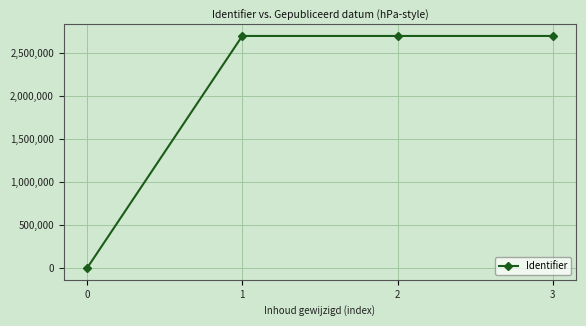

What is the difference between the maximum and minimum values?

2701874